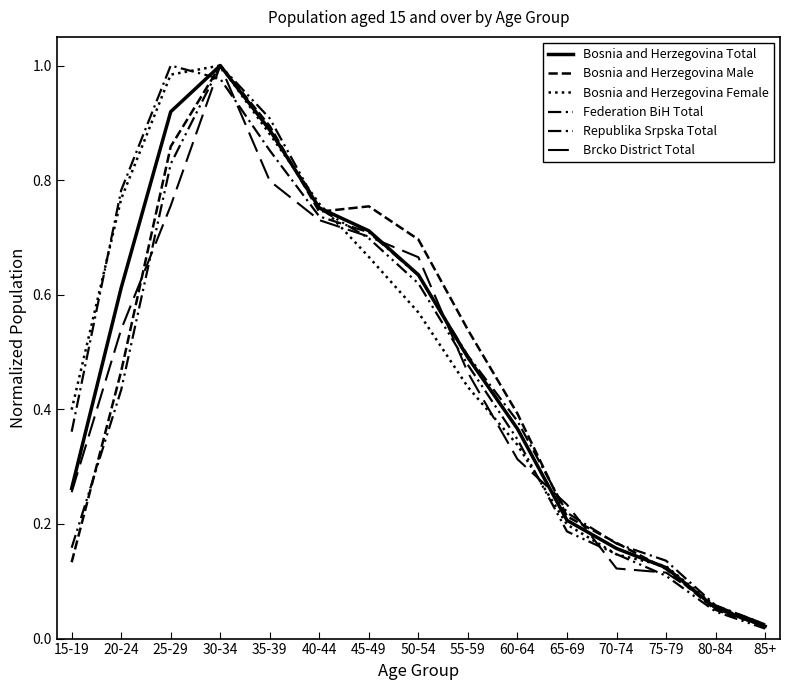

What is the highest value of the Bosnia and Herzegovina Total series?

1.0